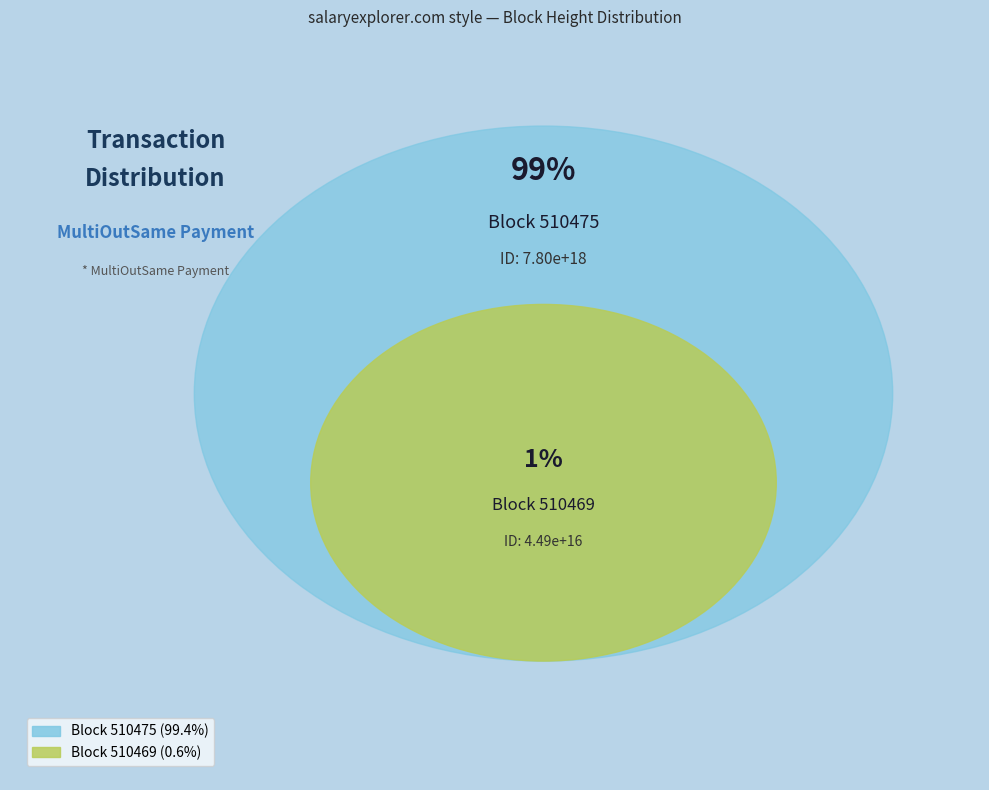

The 510475 slice represents 88% of the pie. True or false?

False